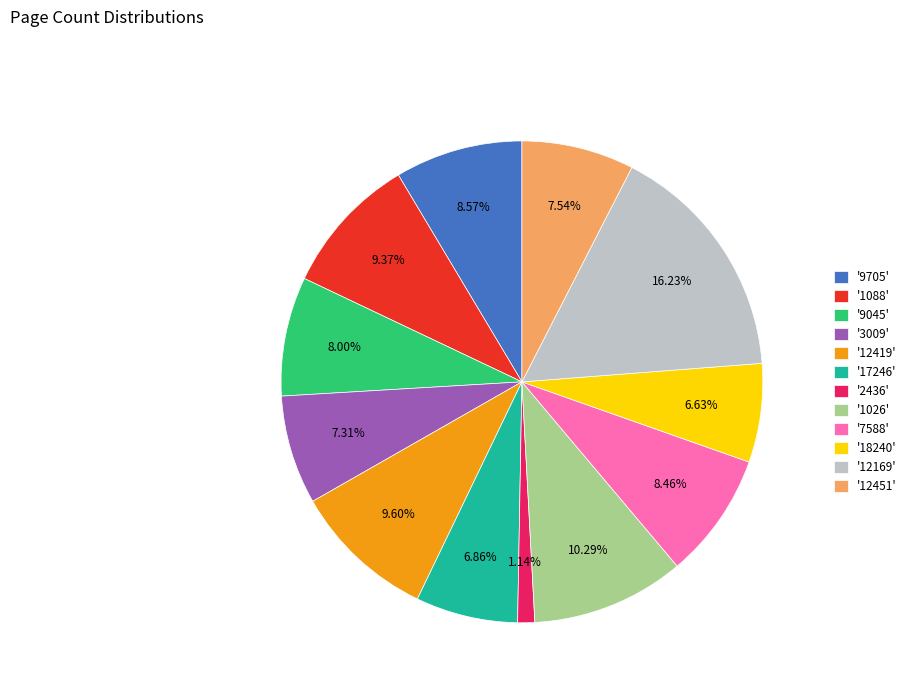

What is the ratio of the value at '18240' to the value at '9705'?

0.8